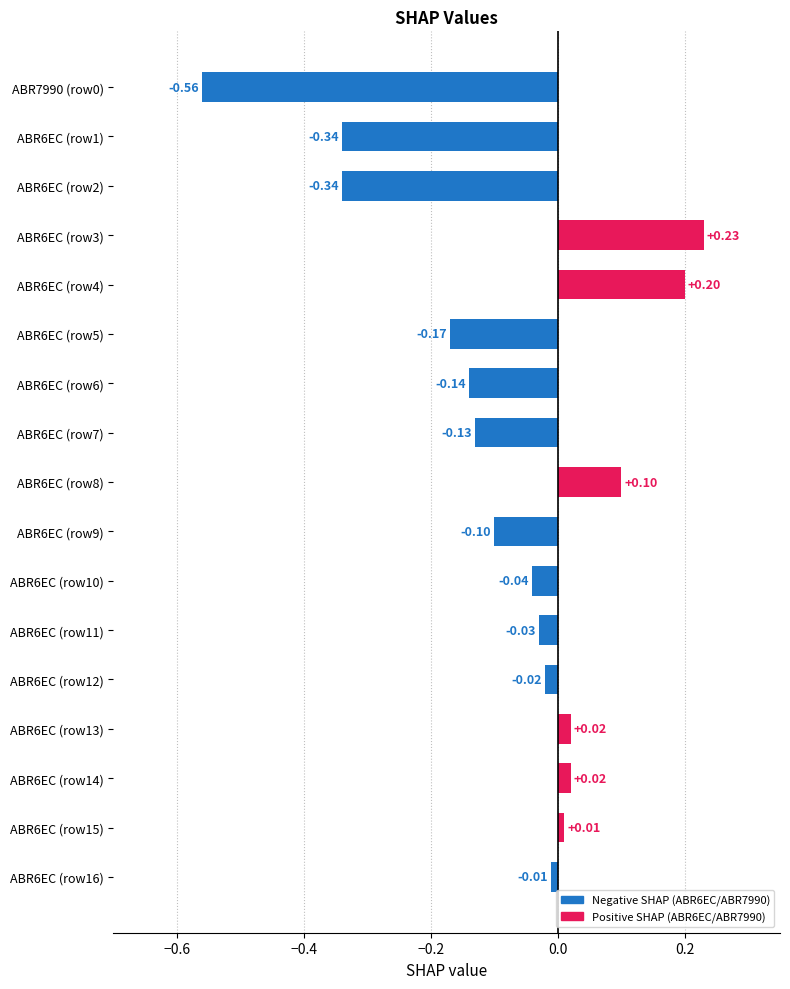

What is the difference between the second highest and second lowest values?

0.5